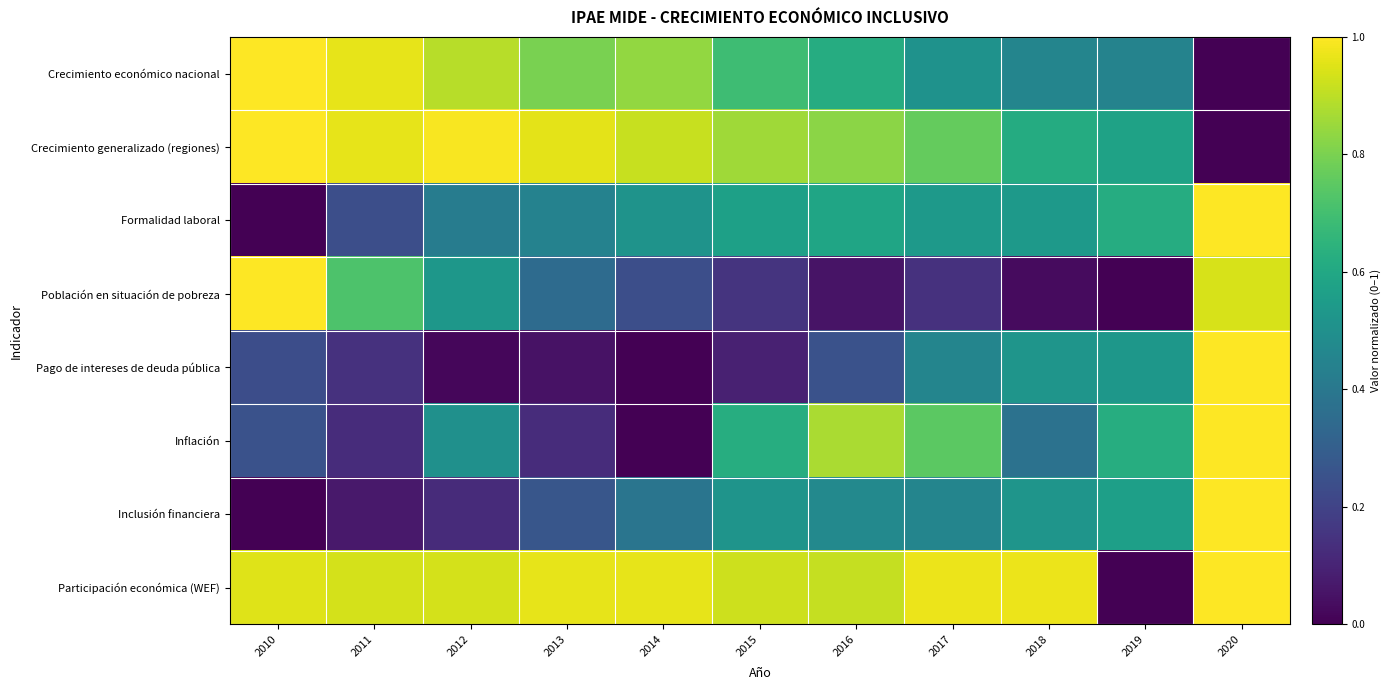

Rank the series at 2015 from lowest to highest value.

Pago de intereses de deuda pública, Población en situación de pobreza, Inclusión financiera, Formalidad laboral, Inflación, Crecimiento económico nacional, Crecimiento generalizado (regiones), Participación económica (WEF)